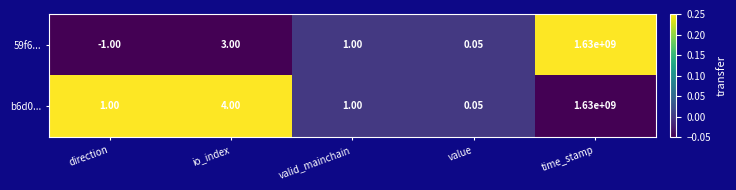

At which label is 59f6... closest to 814999999?

io_index